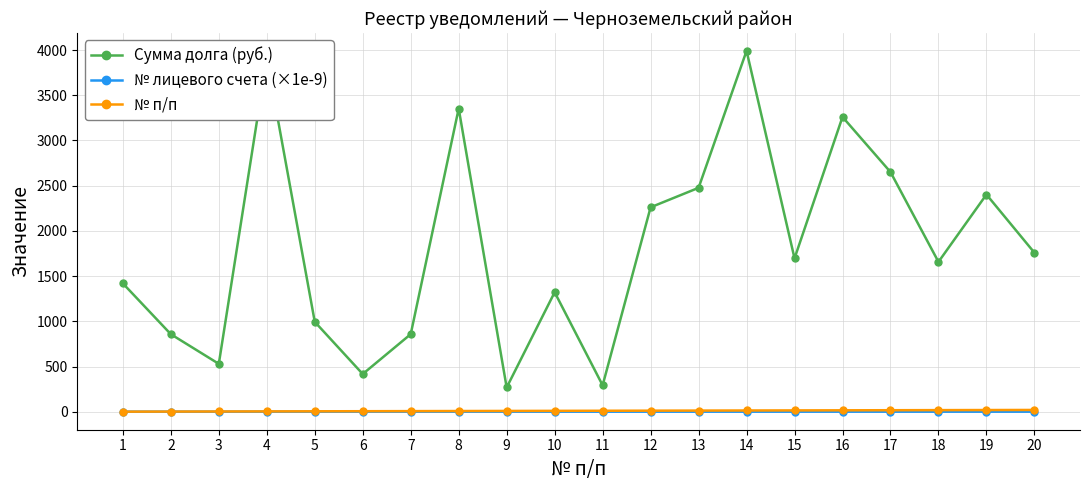

What is the minimum value for № п/п?

1.0